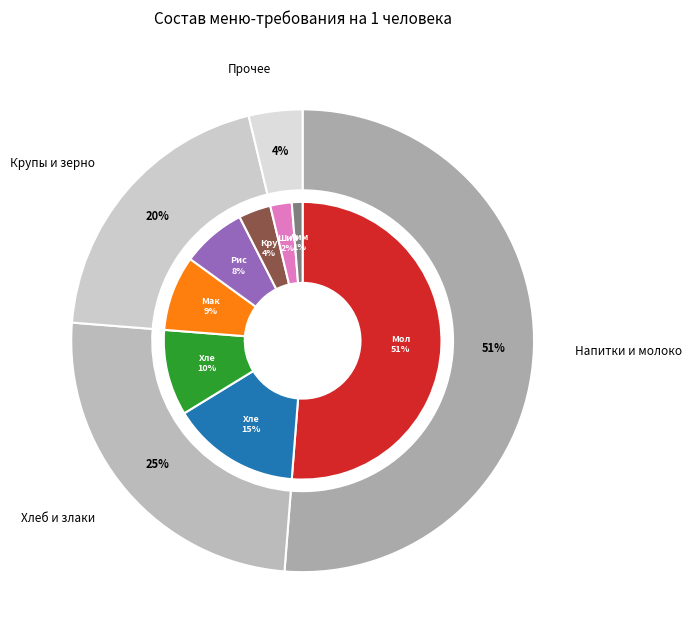

To the nearest percent, what portion does Макаронные изделия represent?

9%